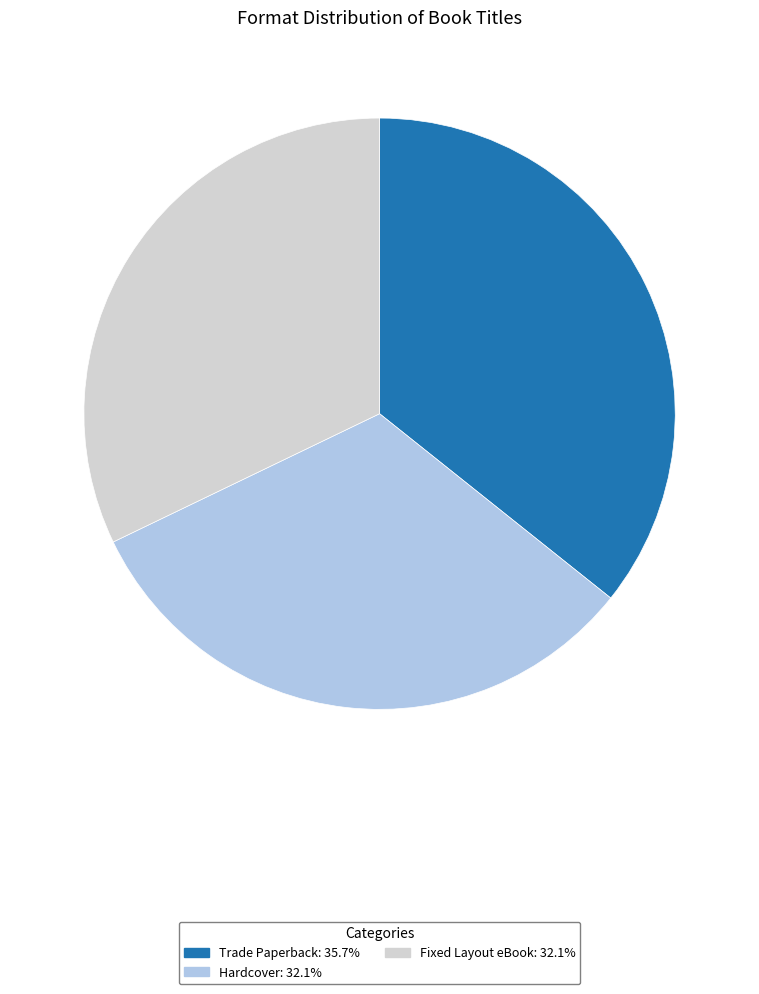

Count the number of slices in the pie.

3